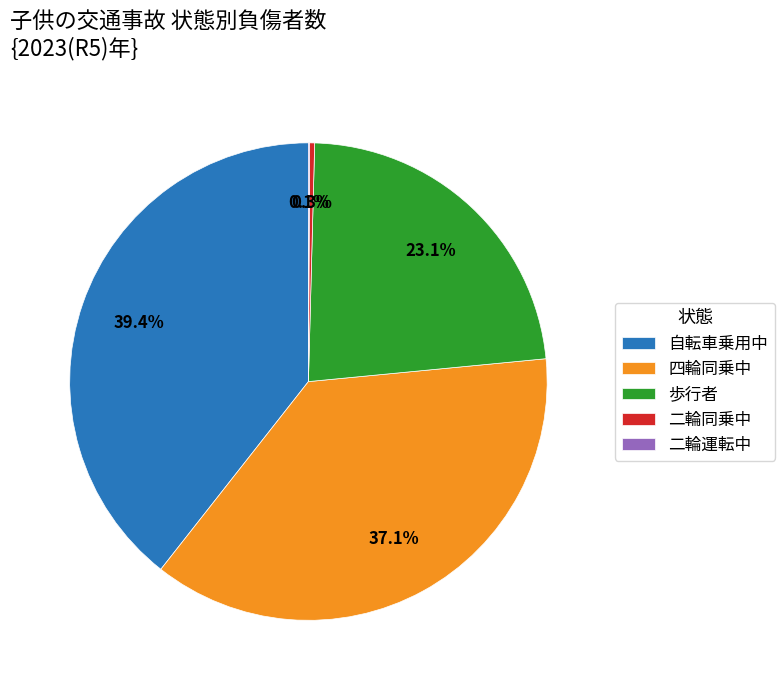

Is there any slice that represents more than half of the pie?

No